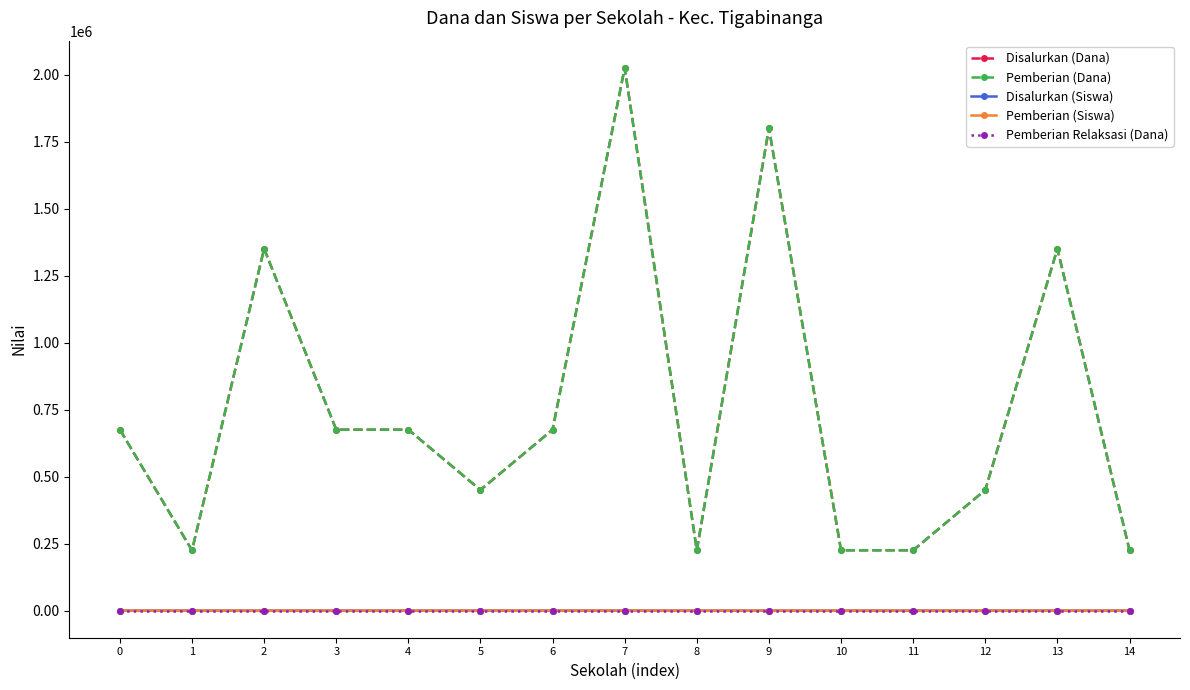

At which category does the chart reach its peak across all series?

7